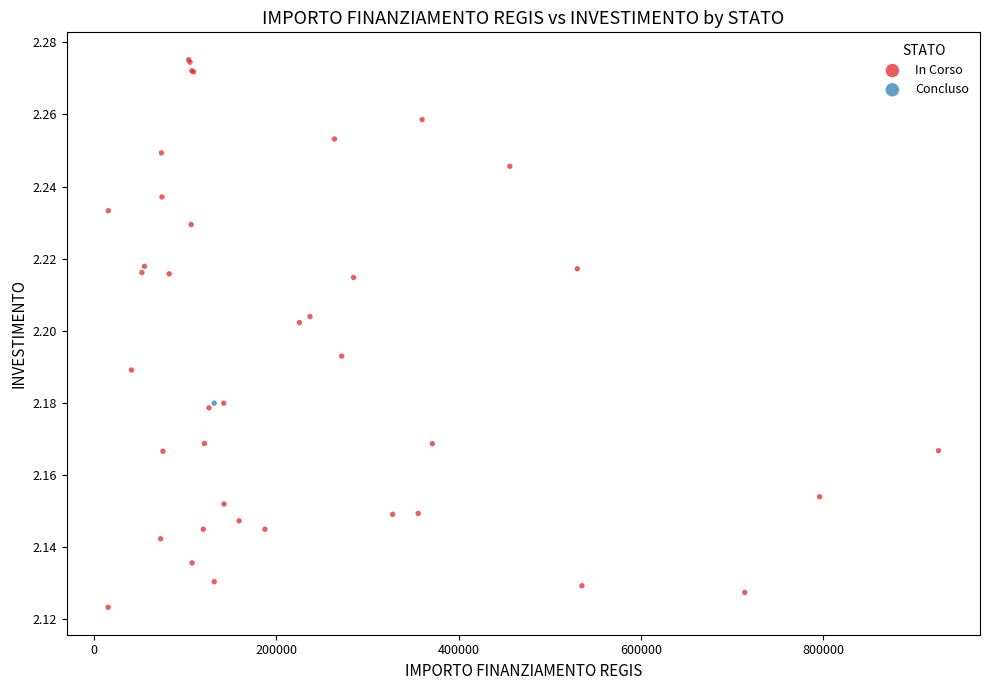

What are all the series names shown in the legend?

In Corso, Concluso